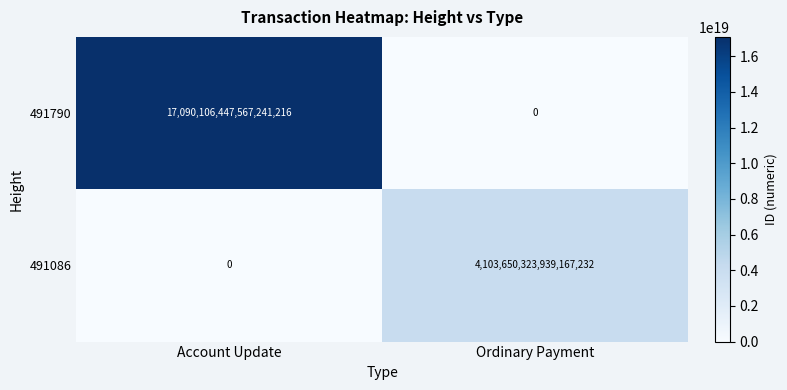

Is the value of 491086 at Ordinary Payment greater than the value of 491790 at Account Update?

No